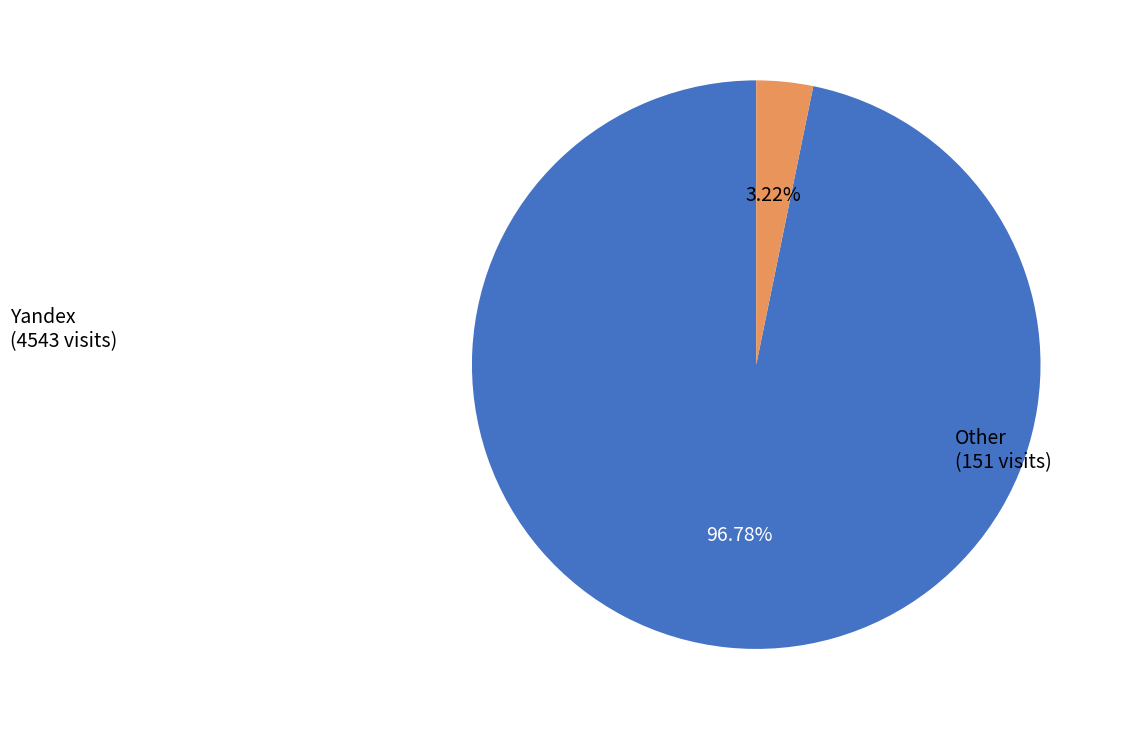

Which slice represents more than half of the pie?

Yandex